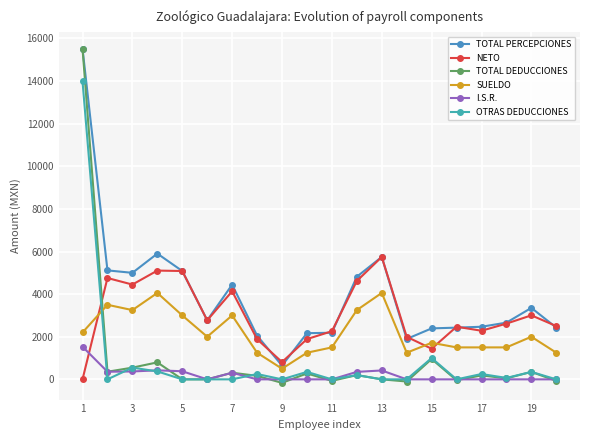

How many data points does each series have?

20